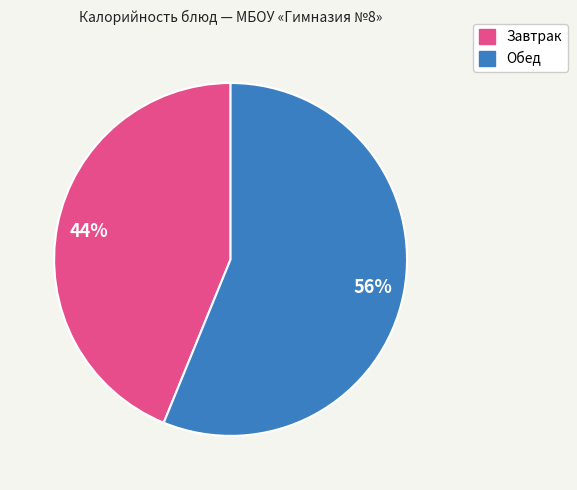

Is there a majority slice in this chart?

Yes